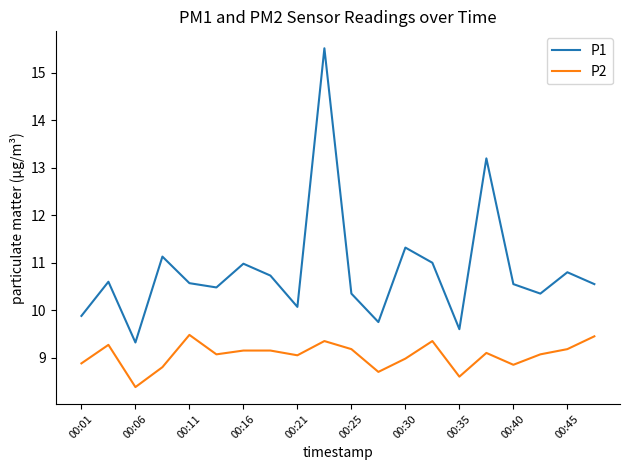

True or false: P1 and P2 cross at least once.

False